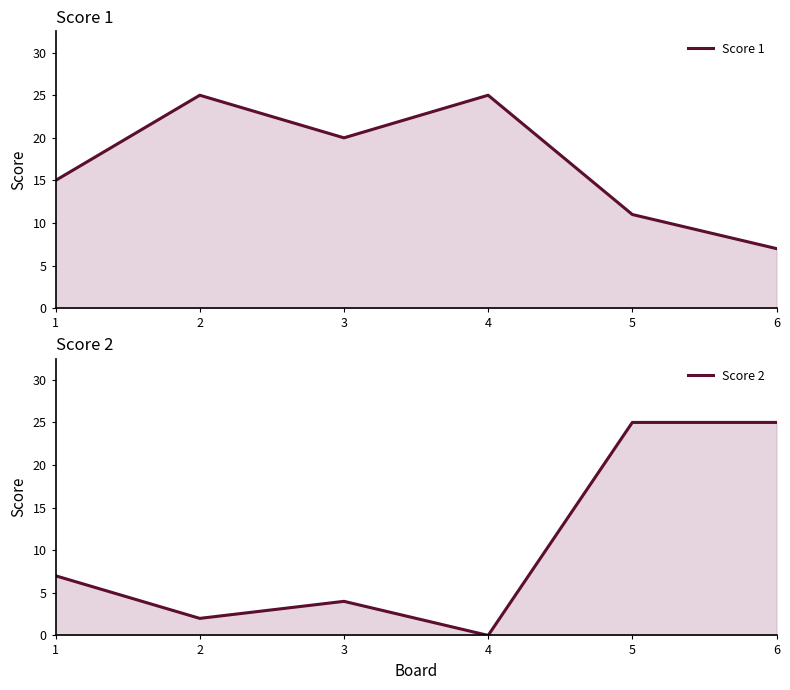

Which series changed the most between 3 and 6?

Score 2